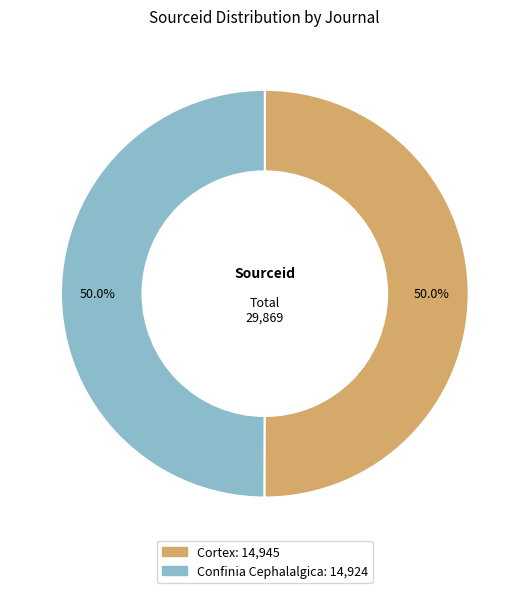

Count the number of slices in the pie.

2